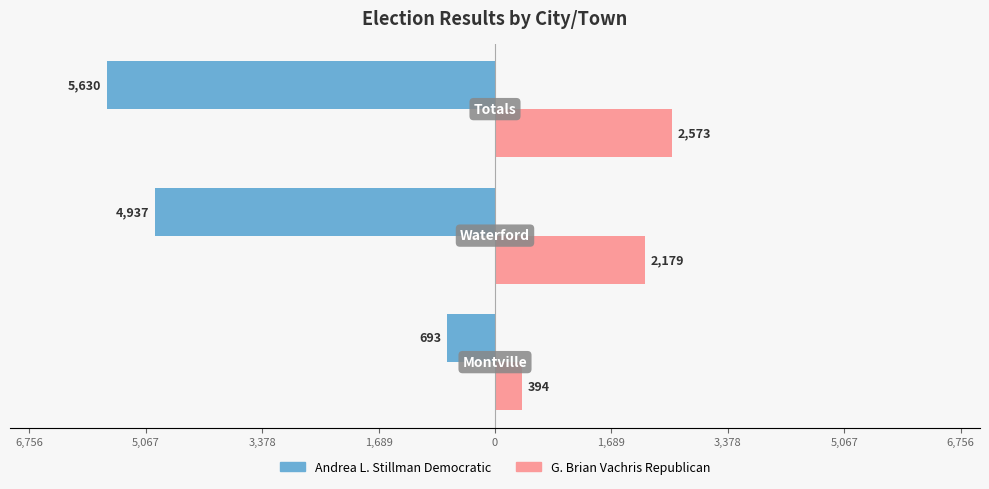

What are all the series names shown in the legend?

Andrea L. Stillman Democratic, G. Brian Vachris Republican